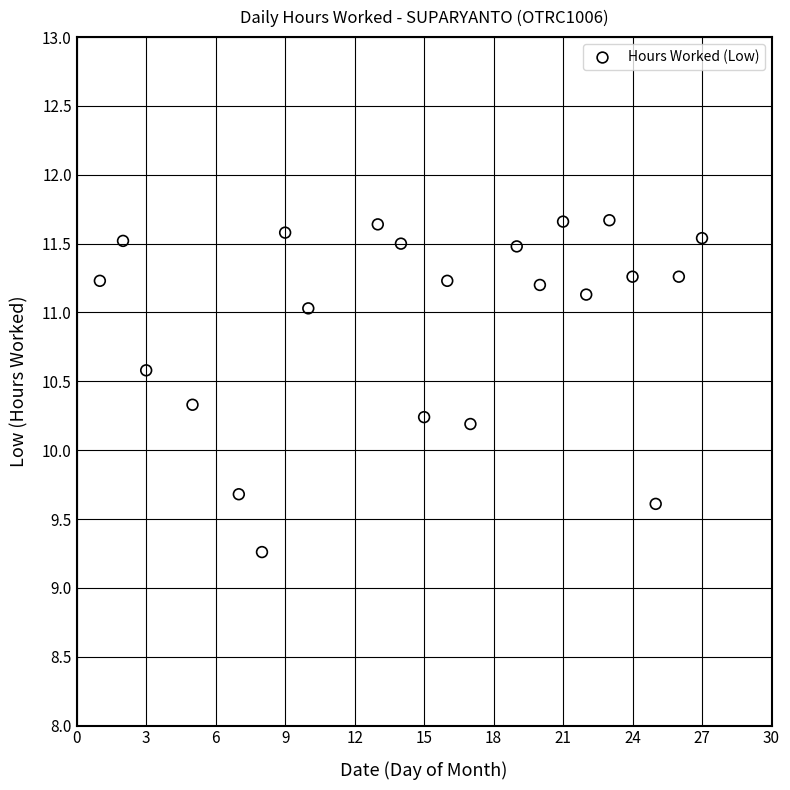

What is the range of X values (max minus min)?

26.0